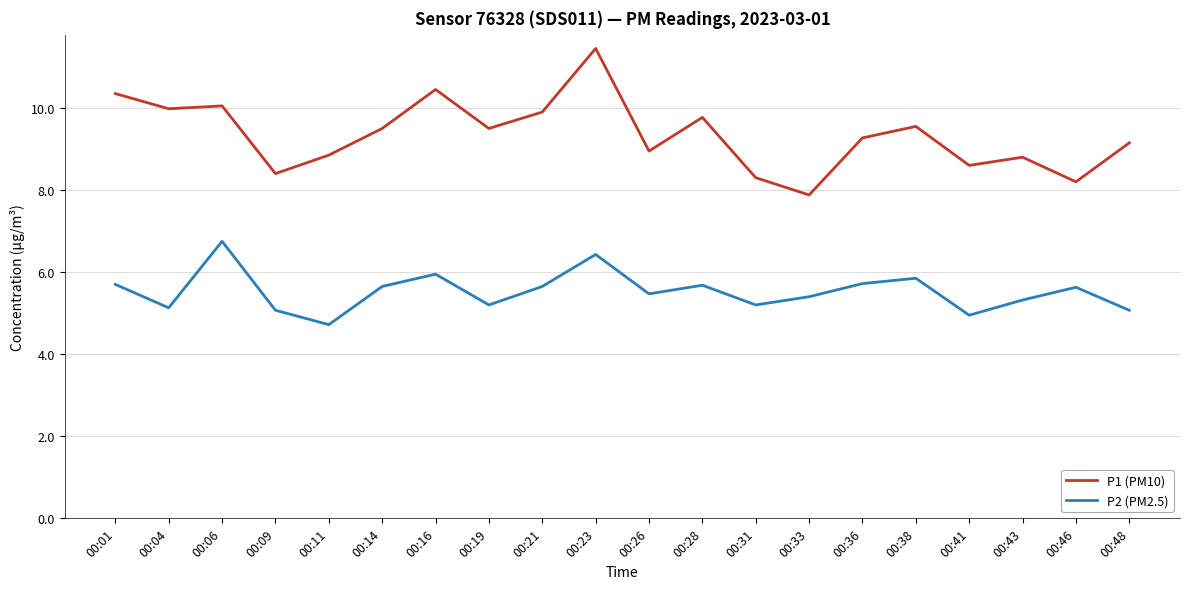

List the series in order of their peak value, highest first.

P1 (PM10), P2 (PM2.5)